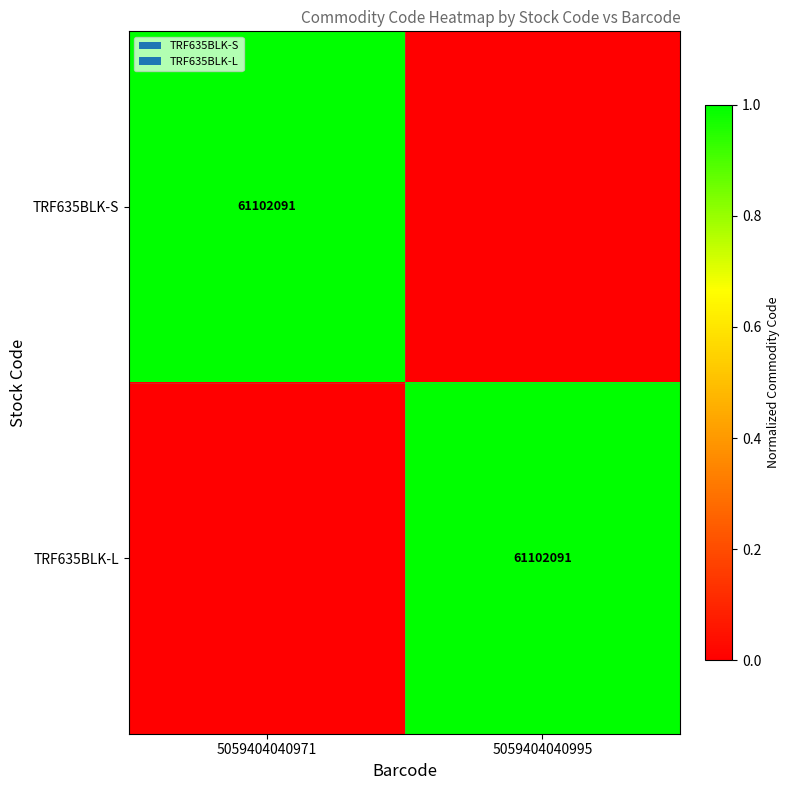

True or false: TRF635BLK-S has a value of 61102091 at 5059404040971.

True